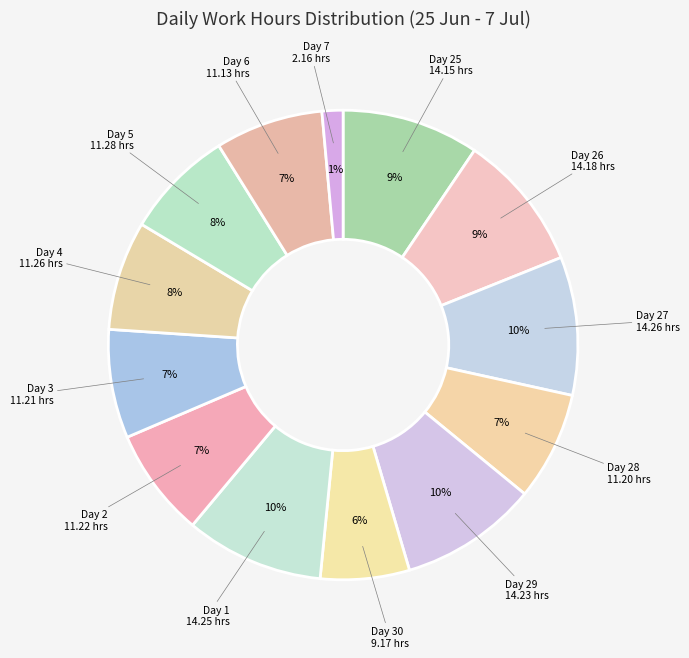

Which slice is the smallest?

7